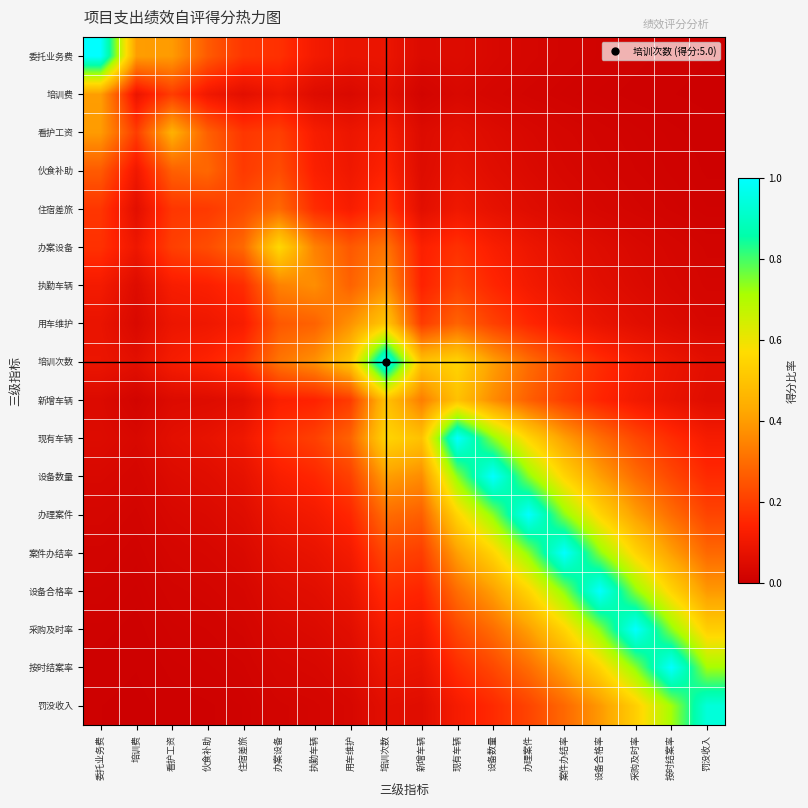

Reading left to right, transcribe all the data shown in this chart.

委托业务费: 委托业务费=1.0	培训费=0.4	看护工资=0.4	伙食补助=0.3	住宿差旅=0.2	办案设备=0.2	执勤车辆=0.1	用车维护=0.1	培训次数=0.1	新增车辆=0.0	现有车辆=0.0	设备数量=0.0	办理案件=0.0	案件办结率=0.0	设备合格率=0.0	采购及时率=0.0	按时结案率=0.0	罚没收入=0.0
培训费: 委托业务费=0.4	培训费=0.1	看护工资=0.2	伙食补助=0.1	住宿差旅=0.1	办案设备=0.1	执勤车辆=0.1	用车维护=0.0	培训次数=0.1	新增车辆=0.0	现有车辆=0.0	设备数量=0.0	办理案件=0.0	案件办结率=0.0	设备合格率=0.0	采购及时率=0.0	按时结案率=0.0	罚没收入=0.0
看护工资: 委托业务费=0.4	培训费=0.2	看护工资=0.5	伙食补助=0.3	住宿差旅=0.2	办案设备=0.2	执勤车辆=0.1	用车维护=0.1	培训次数=0.1	新增车辆=0.0	现有车辆=0.1	设备数量=0.0	办理案件=0.0	案件办结率=0.0	设备合格率=0.0	采购及时率=0.0	按时结案率=0.0	罚没收入=0.0
伙食补助: 委托业务费=0.3	培训费=0.1	看护工资=0.3	伙食补助=0.3	住宿差旅=0.2	办案设备=0.2	执勤车辆=0.1	用车维护=0.1	培训次数=0.1	新增车辆=0.1	现有车辆=0.1	设备数量=0.1	办理案件=0.0	案件办结率=0.0	设备合格率=0.0	采购及时率=0.0	按时结案率=0.0	罚没收入=0.0
住宿差旅: 委托业务费=0.2	培训费=0.1	看护工资=0.2	伙食补助=0.2	住宿差旅=0.2	办案设备=0.3	执勤车辆=0.2	用车维护=0.1	培训次数=0.2	新增车辆=0.1	现有车辆=0.1	设备数量=0.1	办理案件=0.1	案件办结率=0.0	设备合格率=0.0	采购及时率=0.0	按时结案率=0.0	罚没收入=0.0
办案设备: 委托业务费=0.2	培训费=0.1	看护工资=0.2	伙食补助=0.2	住宿差旅=0.3	办案设备=0.6	执勤车辆=0.3	用车维护=0.3	培训次数=0.3	新增车辆=0.1	现有车辆=0.2	设备数量=0.1	办理案件=0.1	案件办结率=0.1	设备合格率=0.1	采购及时率=0.0	按时结案率=0.0	罚没收入=0.0
执勤车辆: 委托业务费=0.1	培训费=0.1	看护工资=0.1	伙食补助=0.1	住宿差旅=0.2	办案设备=0.3	执勤车辆=0.4	用车维护=0.3	培训次数=0.4	新增车辆=0.1	现有车辆=0.2	设备数量=0.2	办理案件=0.1	案件办结率=0.1	设备合格率=0.1	采购及时率=0.0	按时结案率=0.0	罚没收入=0.0
用车维护: 委托业务费=0.1	培训费=0.0	看护工资=0.1	伙食补助=0.1	住宿差旅=0.1	办案设备=0.3	执勤车辆=0.3	用车维护=0.4	培训次数=0.5	新增车辆=0.2	现有车辆=0.3	设备数量=0.2	办理案件=0.2	案件办结率=0.1	设备合格率=0.1	采购及时率=0.1	按时结案率=0.0	罚没收入=0.0
培训次数: 委托业务费=0.1	培训费=0.1	看护工资=0.1	伙食补助=0.1	住宿差旅=0.2	办案设备=0.3	执勤车辆=0.4	用车维护=0.5	培训次数=1.0	新增车辆=0.5	现有车辆=0.5	设备数量=0.4	办理案件=0.3	案件办结率=0.2	设备合格率=0.2	采购及时率=0.1	按时结案率=0.1	罚没收入=0.1
新增车辆: 委托业务费=0.0	培训费=0.0	看护工资=0.0	伙食补助=0.1	住宿差旅=0.1	办案设备=0.1	执勤车辆=0.1	用车维护=0.2	培训次数=0.5	新增车辆=0.3	现有车辆=0.5	设备数量=0.4	办理案件=0.3	案件办结率=0.2	设备合格率=0.1	采购及时率=0.1	按时结案率=0.1	罚没收入=0.1
现有车辆: 委托业务费=0.0	培训费=0.0	看护工资=0.1	伙食补助=0.1	住宿差旅=0.1	办案设备=0.2	执勤车辆=0.2	用车维护=0.3	培训次数=0.5	新增车辆=0.5	现有车辆=1.0	设备数量=0.7	办理案件=0.5	案件办结率=0.4	设备合格率=0.3	采购及时率=0.2	按时结案率=0.2	罚没收入=0.1
设备数量: 委托业务费=0.0	培训费=0.0	看护工资=0.0	伙食补助=0.1	住宿差旅=0.1	办案设备=0.1	执勤车辆=0.2	用车维护=0.2	培训次数=0.4	新增车辆=0.4	现有车辆=0.7	设备数量=1.0	办理案件=0.7	案件办结率=0.5	设备合格率=0.4	采购及时率=0.3	按时结案率=0.2	罚没收入=0.2
办理案件: 委托业务费=0.0	培训费=0.0	看护工资=0.0	伙食补助=0.0	住宿差旅=0.1	办案设备=0.1	执勤车辆=0.1	用车维护=0.2	培训次数=0.3	新增车辆=0.3	现有车辆=0.5	设备数量=0.7	办理案件=1.0	案件办结率=0.7	设备合格率=0.5	采购及时率=0.4	按时结案率=0.3	罚没收入=0.2
案件办结率: 委托业务费=0.0	培训费=0.0	看护工资=0.0	伙食补助=0.0	住宿差旅=0.0	办案设备=0.1	执勤车辆=0.1	用车维护=0.1	培训次数=0.2	新增车辆=0.2	现有车辆=0.4	设备数量=0.5	办理案件=0.7	案件办结率=1.0	设备合格率=0.7	采购及时率=0.5	按时结案率=0.4	罚没收入=0.3
设备合格率: 委托业务费=0.0	培训费=0.0	看护工资=0.0	伙食补助=0.0	住宿差旅=0.0	办案设备=0.1	执勤车辆=0.1	用车维护=0.1	培训次数=0.2	新增车辆=0.1	现有车辆=0.3	设备数量=0.4	办理案件=0.5	案件办结率=0.7	设备合格率=1.0	采购及时率=0.7	按时结案率=0.5	罚没收入=0.4
采购及时率: 委托业务费=0.0	培训费=0.0	看护工资=0.0	伙食补助=0.0	住宿差旅=0.0	办案设备=0.0	执勤车辆=0.0	用车维护=0.1	培训次数=0.1	新增车辆=0.1	现有车辆=0.2	设备数量=0.3	办理案件=0.4	案件办结率=0.5	设备合格率=0.7	采购及时率=1.0	按时结案率=0.7	罚没收入=0.5
按时结案率: 委托业务费=0.0	培训费=0.0	看护工资=0.0	伙食补助=0.0	住宿差旅=0.0	办案设备=0.0	执勤车辆=0.0	用车维护=0.0	培训次数=0.1	新增车辆=0.1	现有车辆=0.2	设备数量=0.2	办理案件=0.3	案件办结率=0.4	设备合格率=0.5	采购及时率=0.7	按时结案率=1.0	罚没收入=0.7
罚没收入: 委托业务费=0.0	培训费=0.0	看护工资=0.0	伙食补助=0.0	住宿差旅=0.0	办案设备=0.0	执勤车辆=0.0	用车维护=0.0	培训次数=0.1	新增车辆=0.1	现有车辆=0.1	设备数量=0.2	办理案件=0.2	案件办结率=0.3	设备合格率=0.4	采购及时率=0.5	按时结案率=0.7	罚没收入=0.9